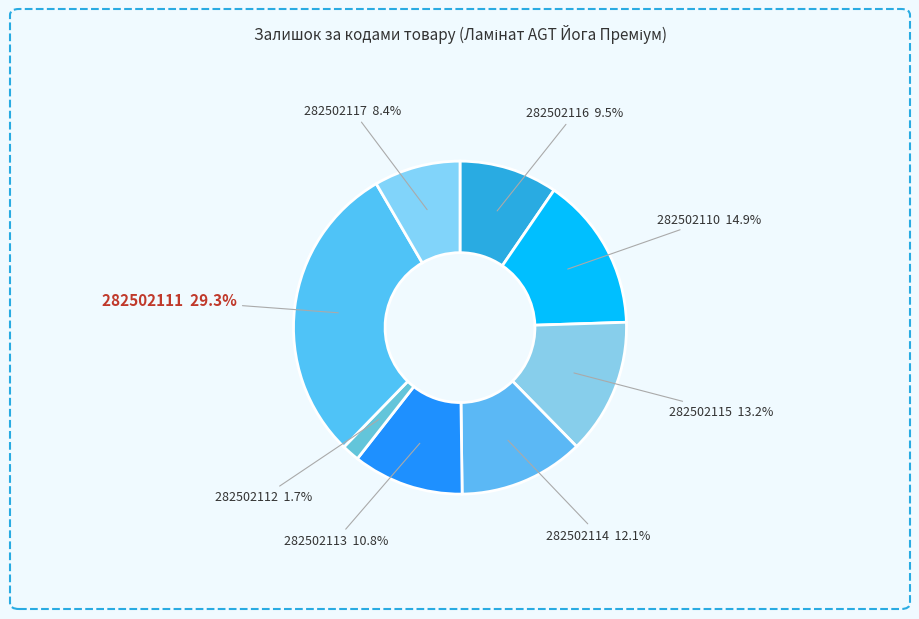

Between 282502114 and 282502112, which is larger?

282502114